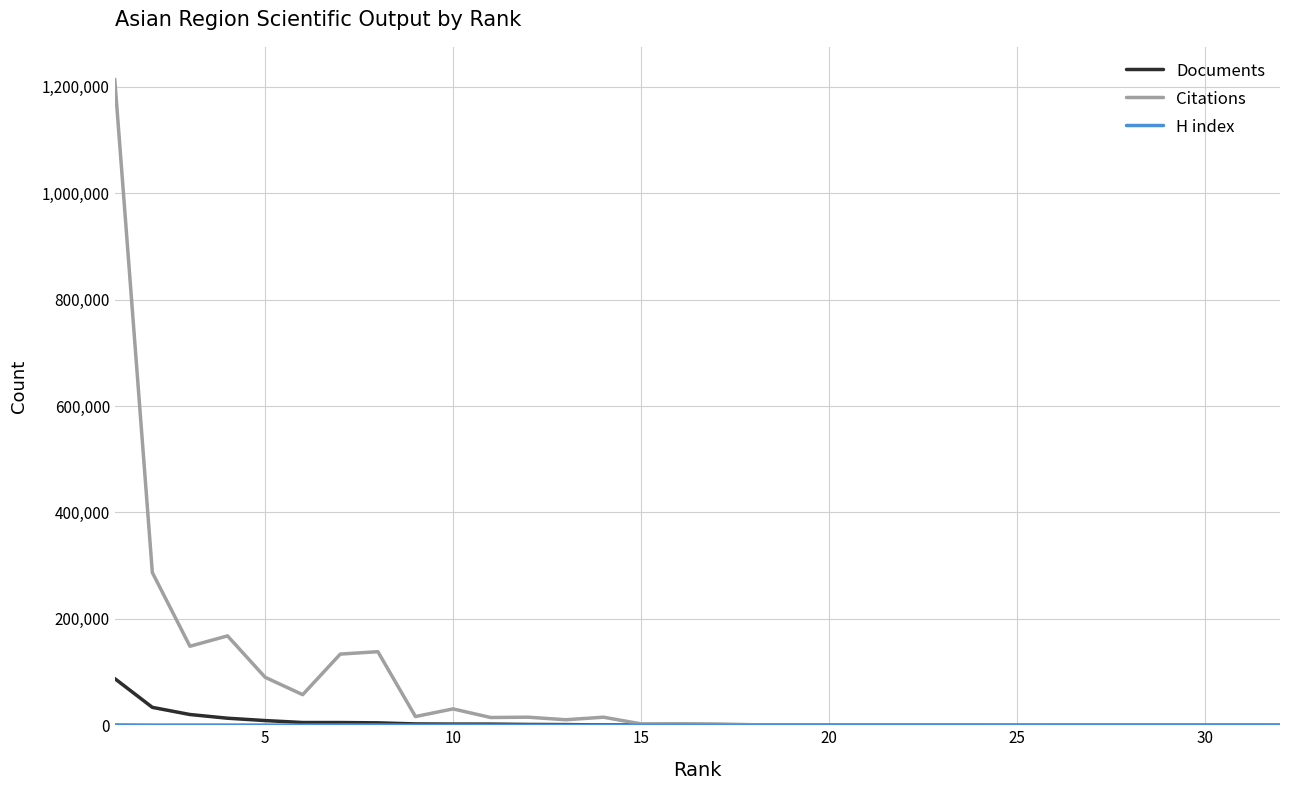

What is the highest value of the Documents series?

87719